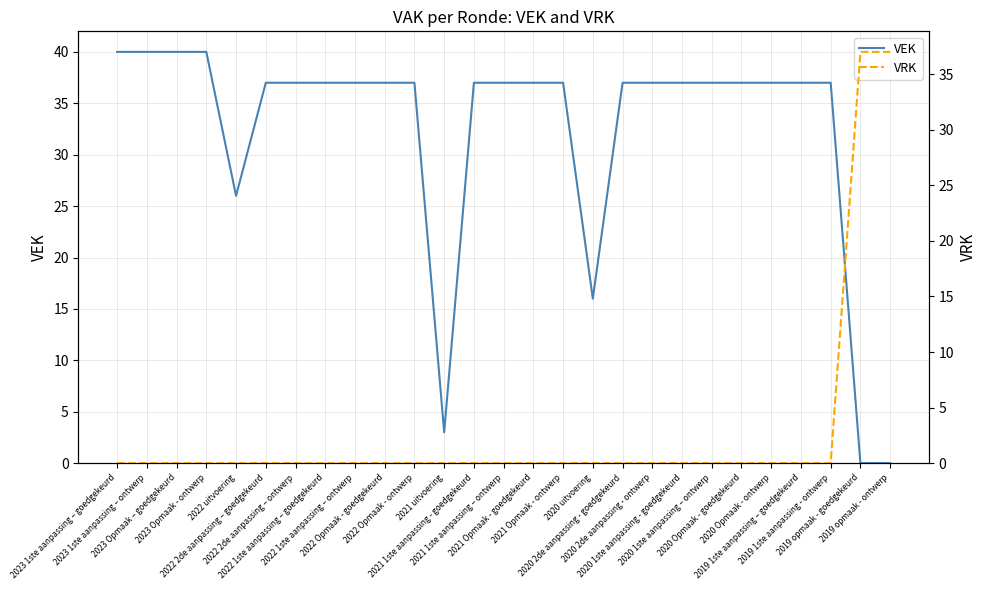

At which label does VEK first exceed 37?

2023 1ste aanpassing – goedgekeurd